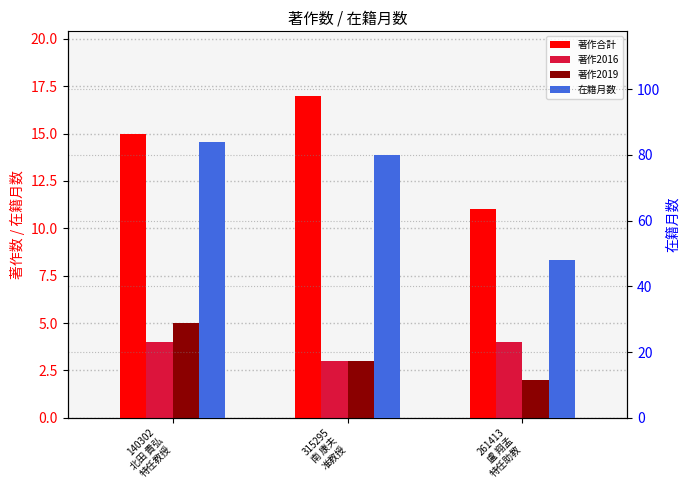

How many categories are shown in the chart?

3